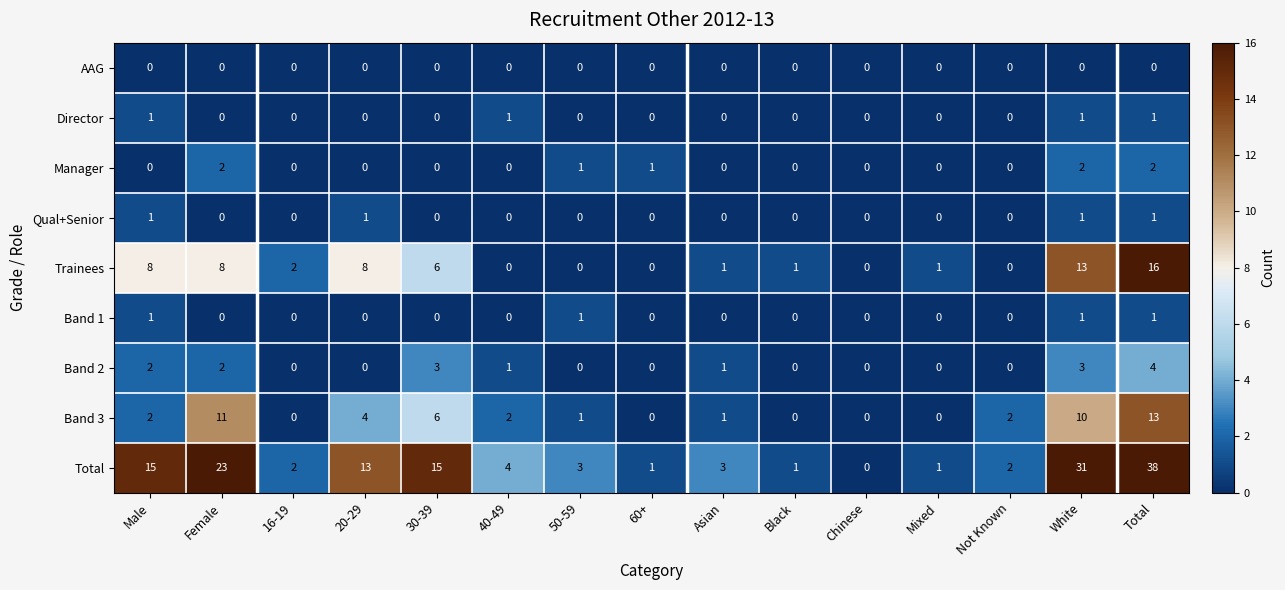

What is the difference between the second highest and second lowest values in the Band 2 series?

3